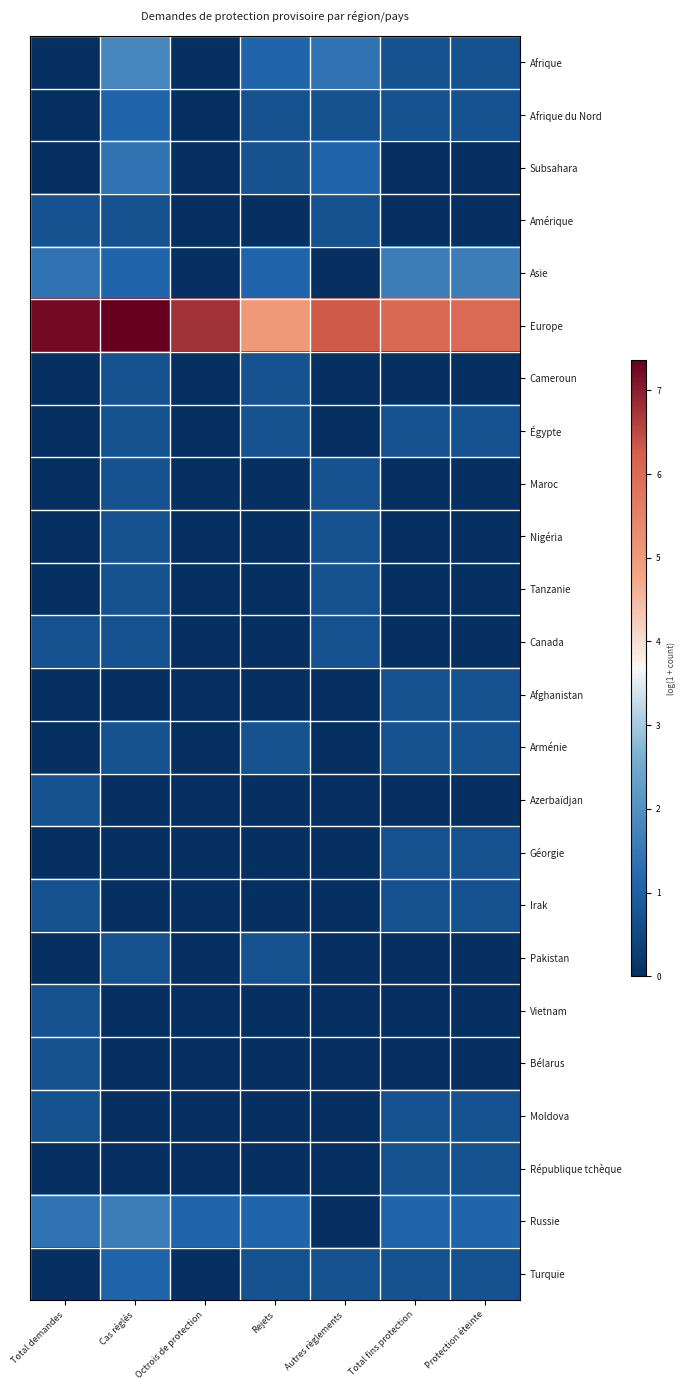

At how many categories does at least one series exceed 3?

7